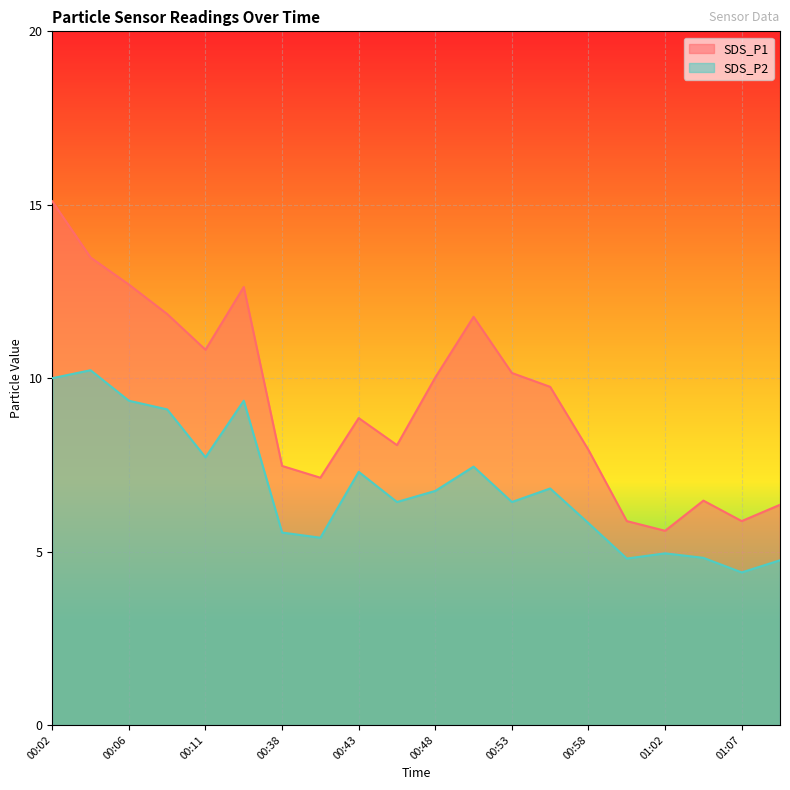

The value of SDS_P2 at 00:43 is 2.2. True or false?

False